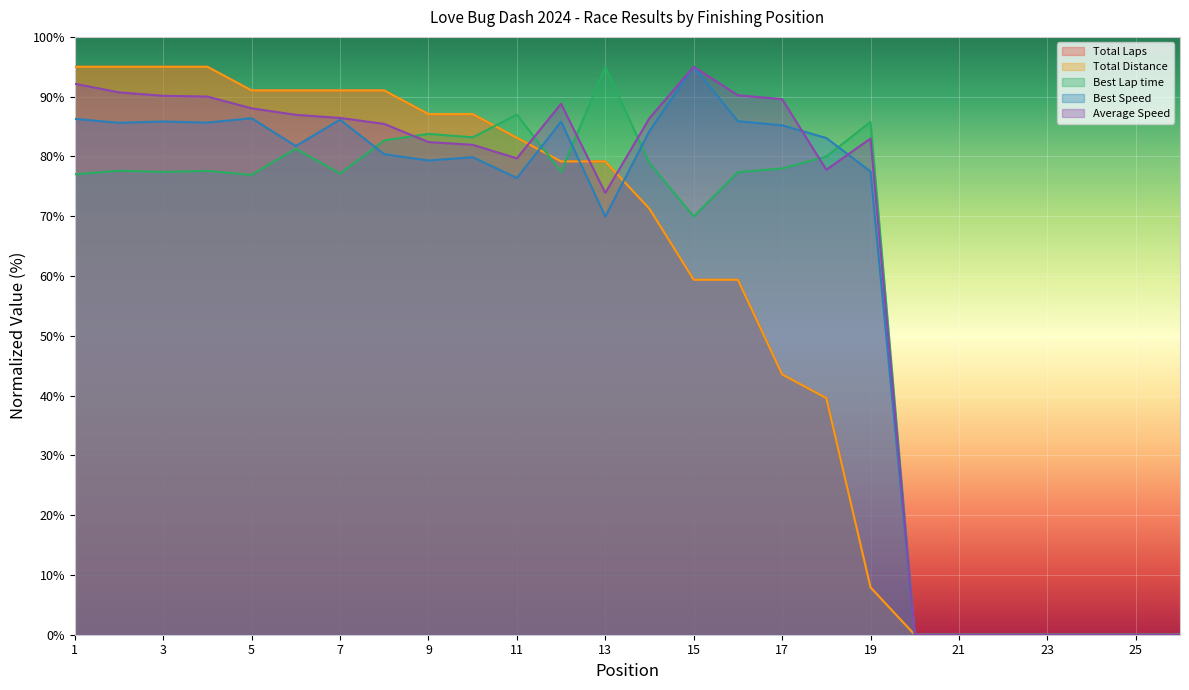

Which label corresponds to the largest value in the chart?

1